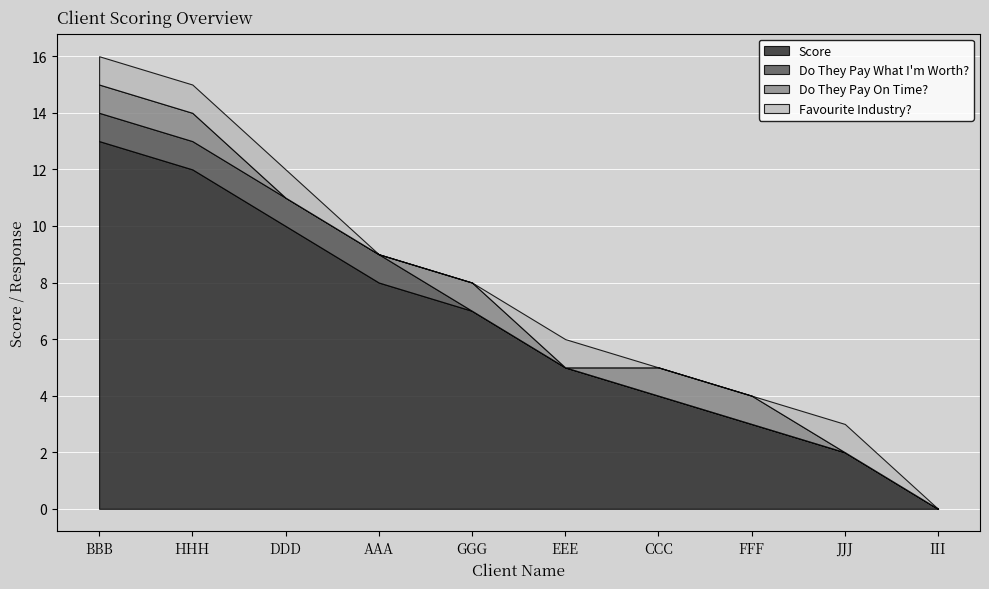

What is the difference between the maximum and minimum values in the Do They Pay On Time? series?

1